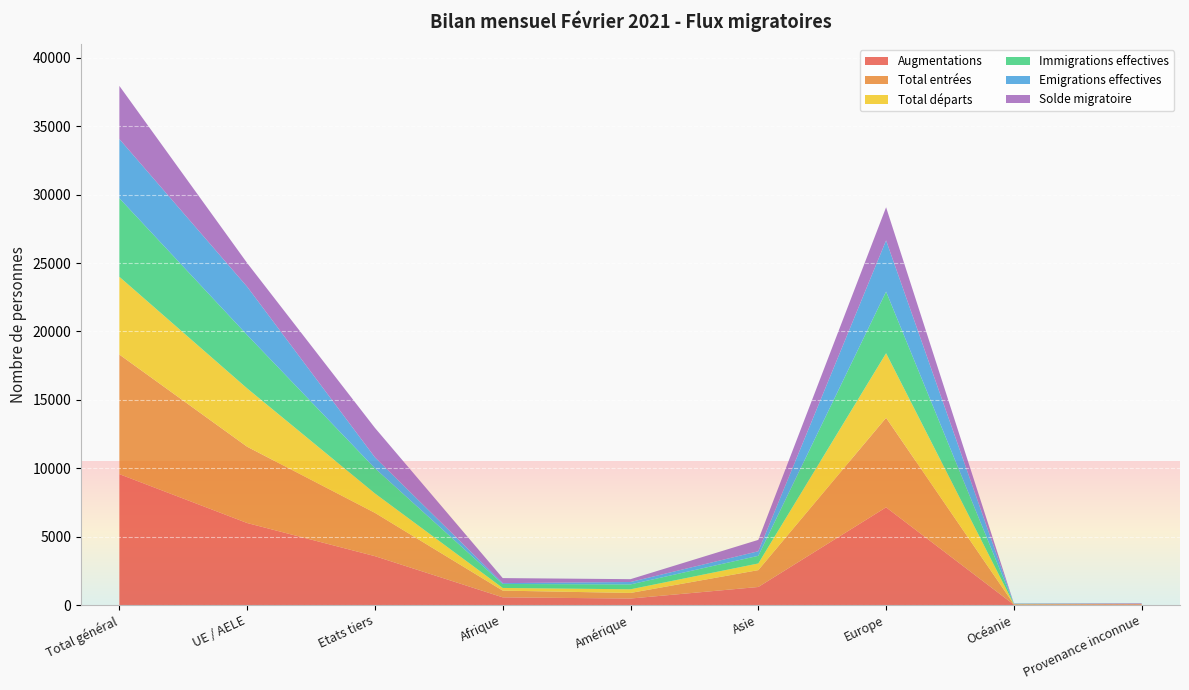

Reading left to right, transcribe all the data shown in this chart.

Augmentations: 9571	5997	3574	563	475	1320	7144	28	41
Total entrées: 8743	5578	3165	491	408	1232	6545	27	40
Total départs: 5685	4265	1420	195	268	487	4722	12	1
Immigrations effectives: 5744	3905	1839	290	357	559	4506	24	8
Emigrations effectives: 4329	3529	800	63	176	334	3744	11	1
Solde migratoire: 3886	1732	2154	368	207	833	2422	16	40